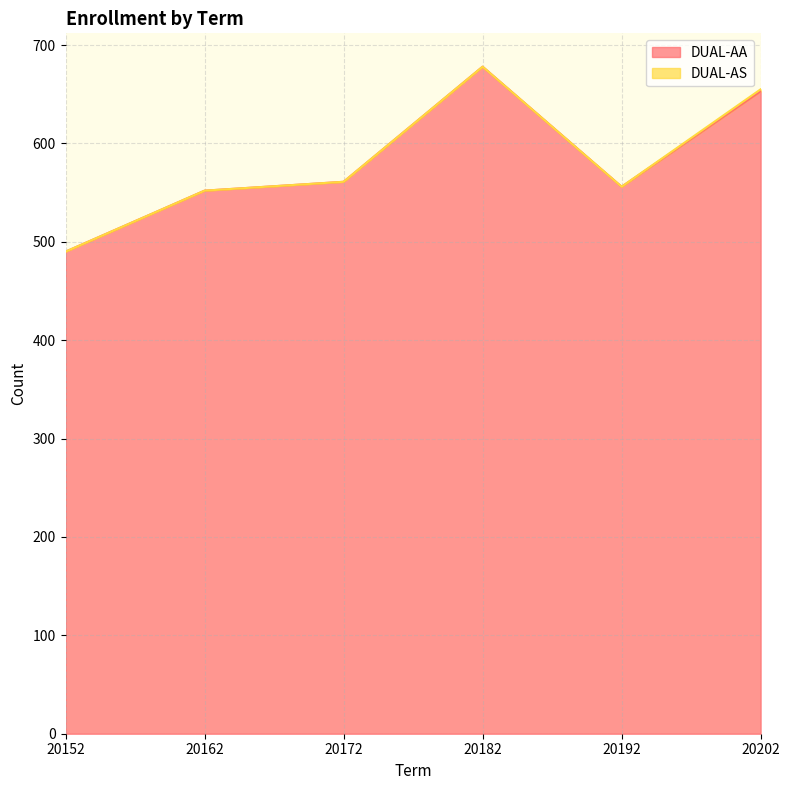

At which category does the data reach its first local valley?

20192